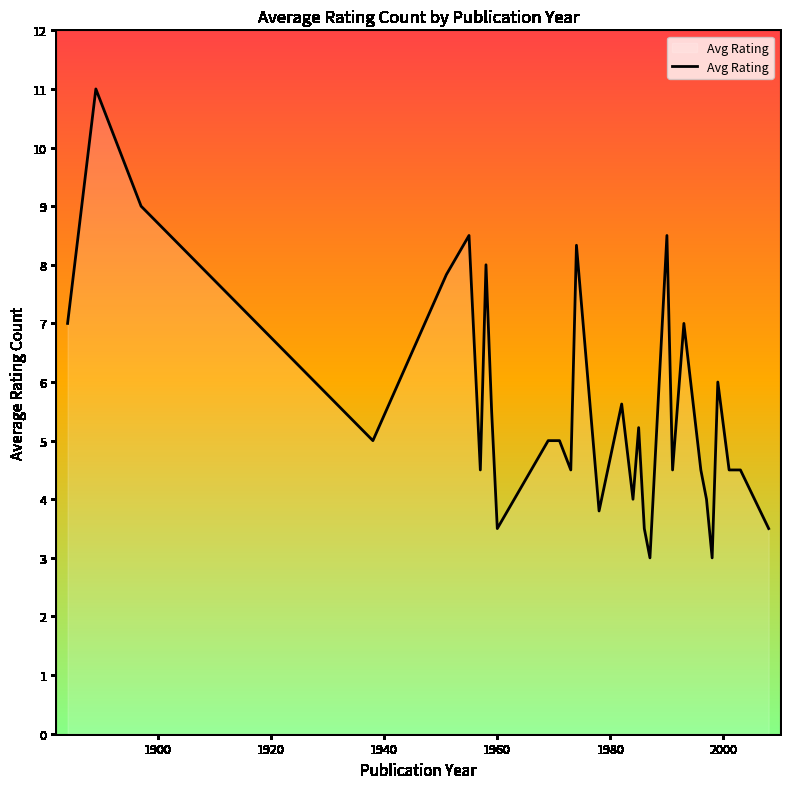

What is the minimum value shown in the chart?

3.0